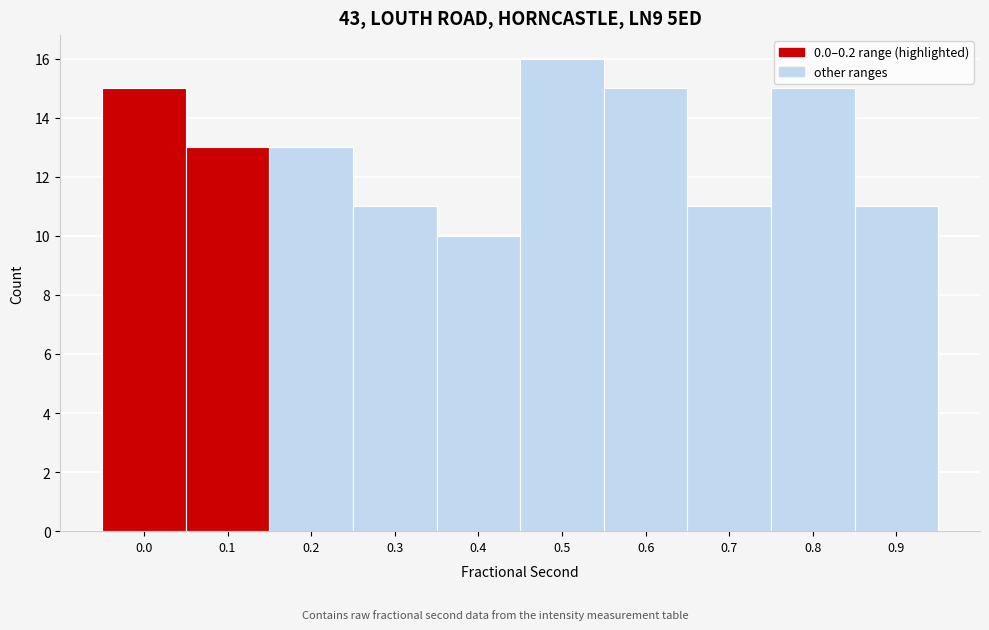

Reading right to left, extract all data points from this chart.

0.9=11	0.8=15	0.7=11	0.6=15	0.5=16	0.4=10	0.3=11	0.2=13	0.1=13	0.0=15